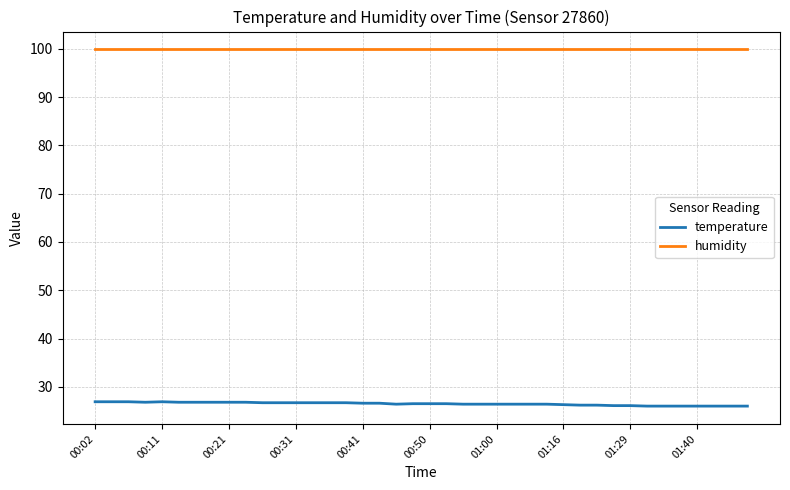

Which series has the largest total across all categories?

humidity